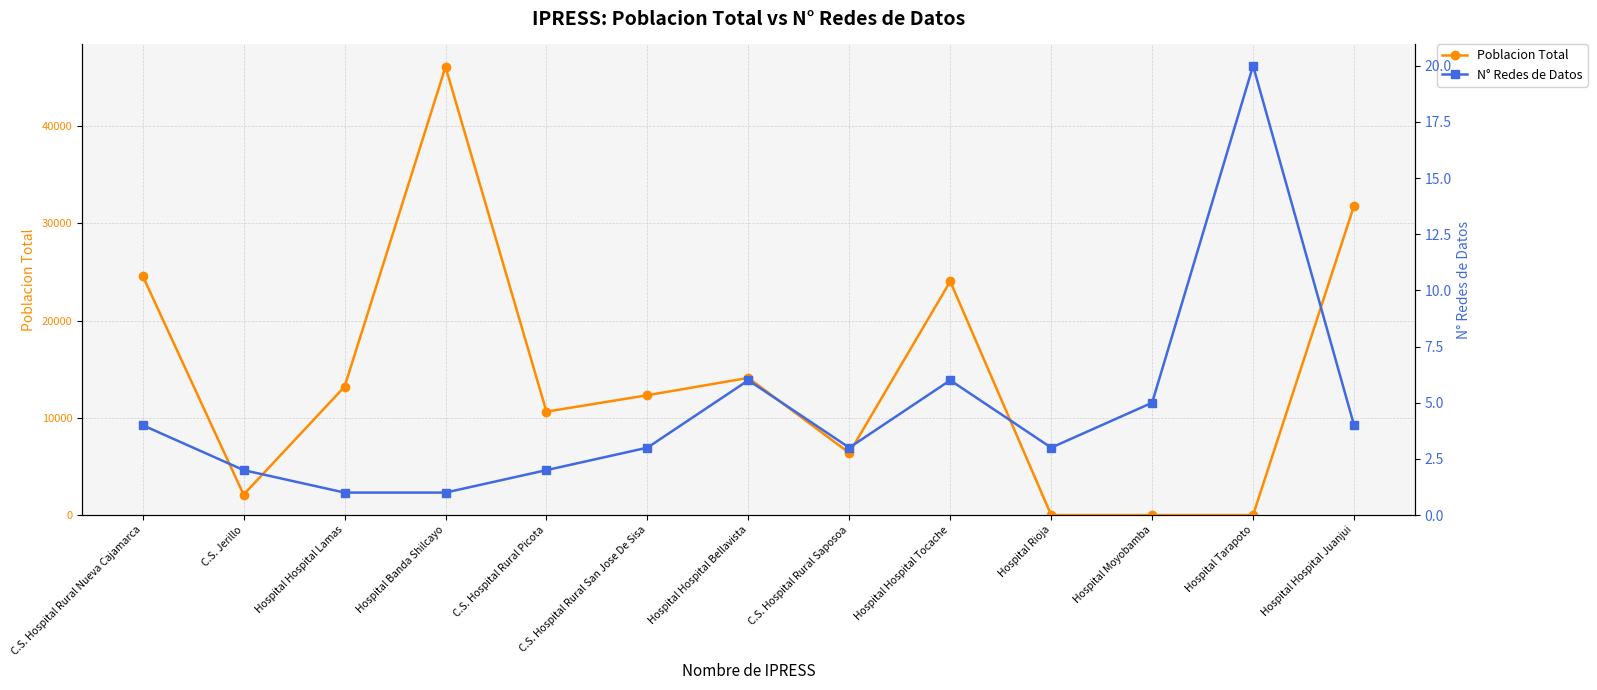

List the labels in order of N° Redes de Datos value, largest first.

Hospital Tarapoto, Hospital Hospital Bellavista, Hospital Hospital Tocache, Hospital Moyobamba, C.S. Hospital Rural Nueva Cajamarca, Hospital Hospital Juanjui, C.S. Hospital Rural San Jose De Sisa, C.S. Hospital Rural Saposoa, Hospital Rioja, C.S. Jerillo, C.S. Hospital Rural Picota, Hospital Hospital Lamas, Hospital Banda Shilcayo